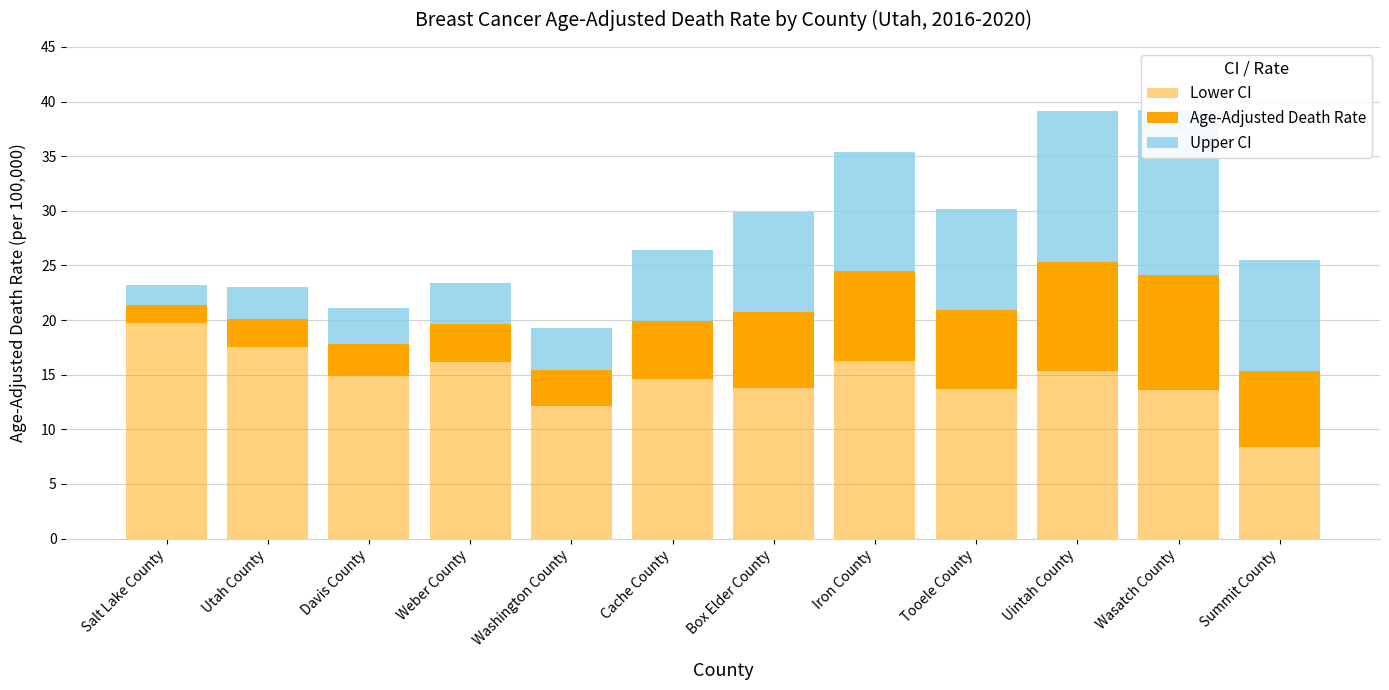

The value of Upper CI at Summit County is 10.2. True or false?

True